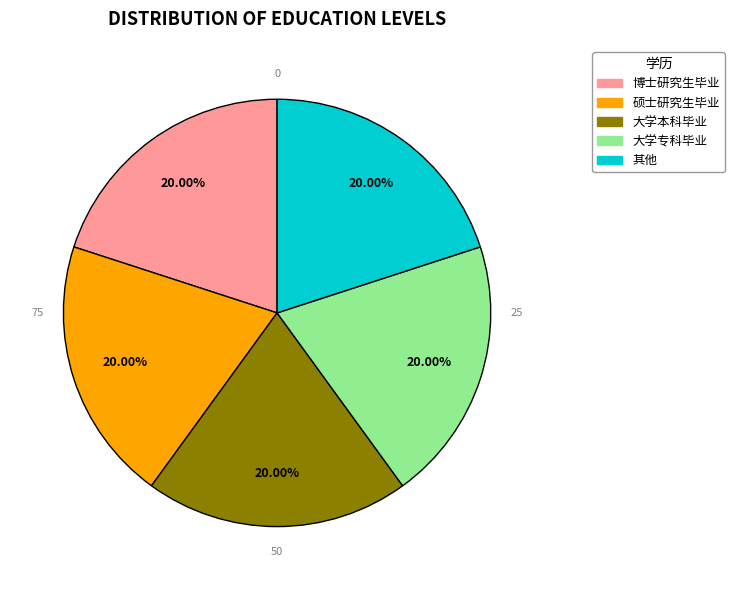

Is there a majority slice in this chart?

No